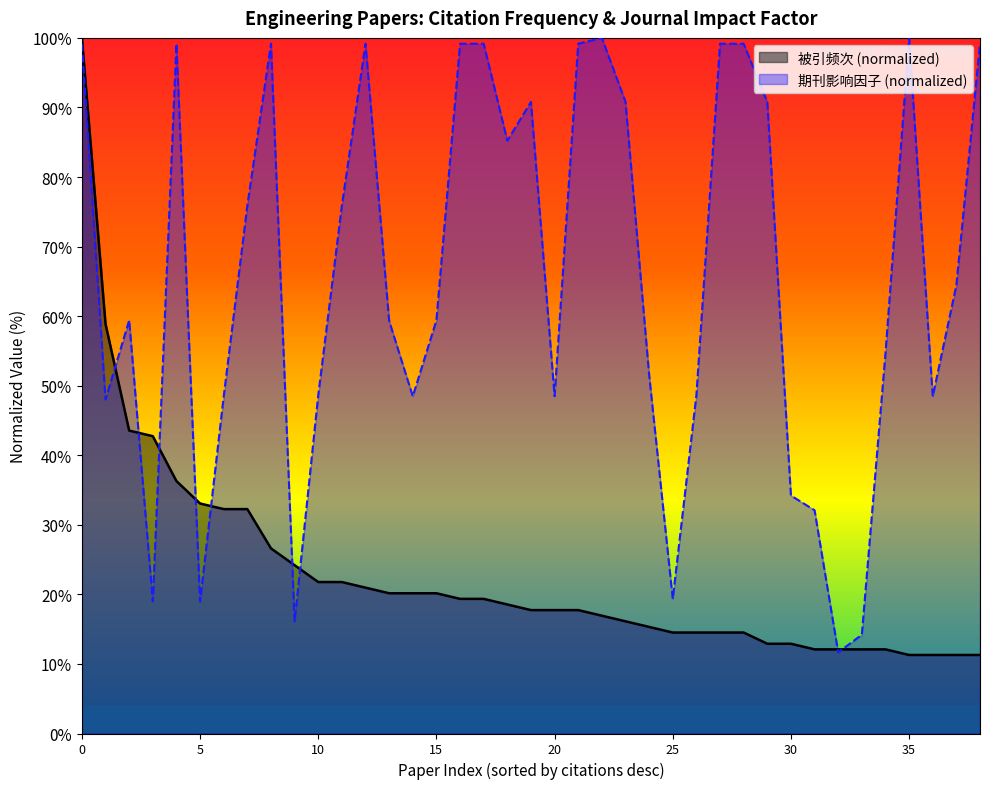

What are all the series names shown in the legend?

被引频次 (normalized), 期刊影响因子 (normalized)